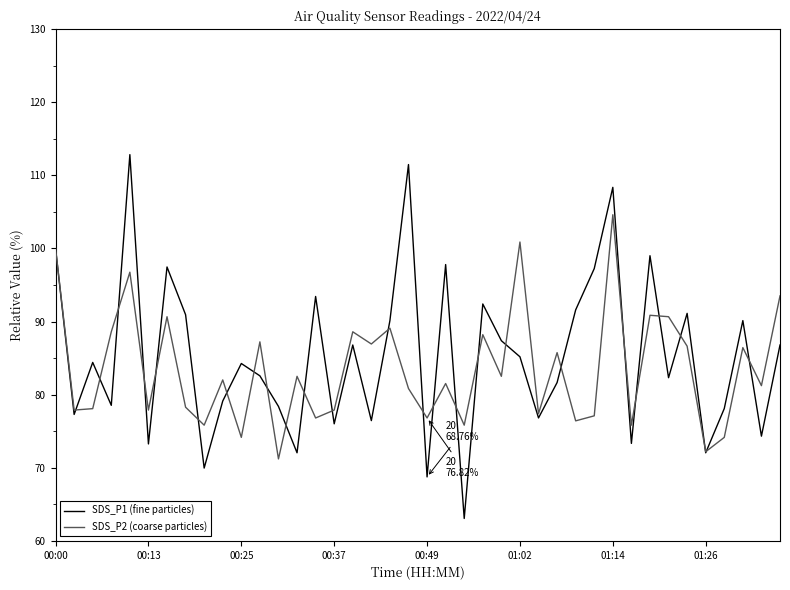

What is the smallest value displayed?

63.1